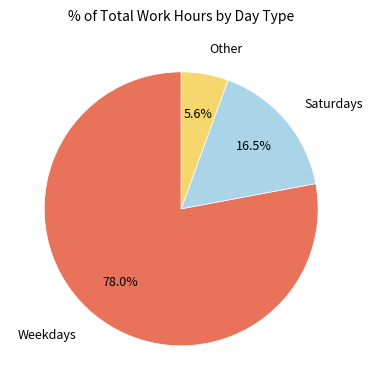

How many slices are in this pie chart?

3